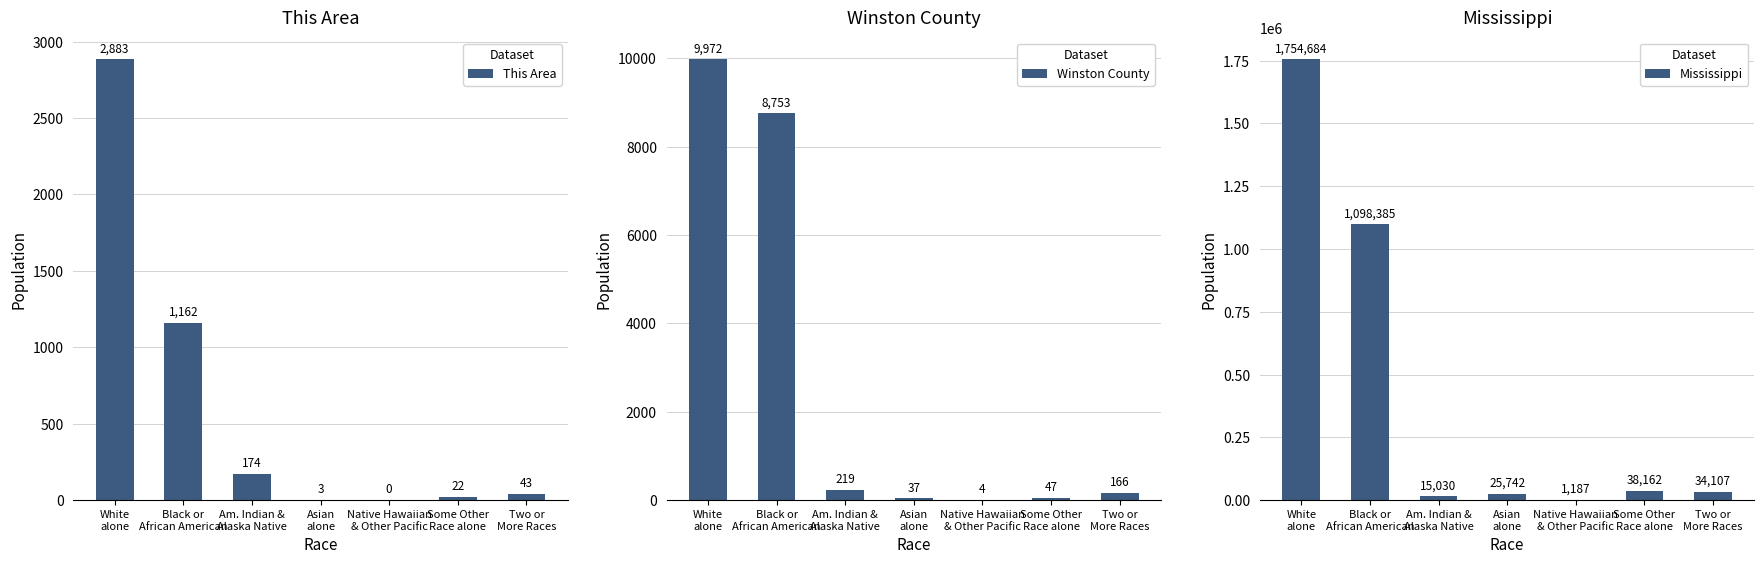

Rank the series at Some Other
Race alone from highest to lowest value.

Mississippi, Winston County, This Area